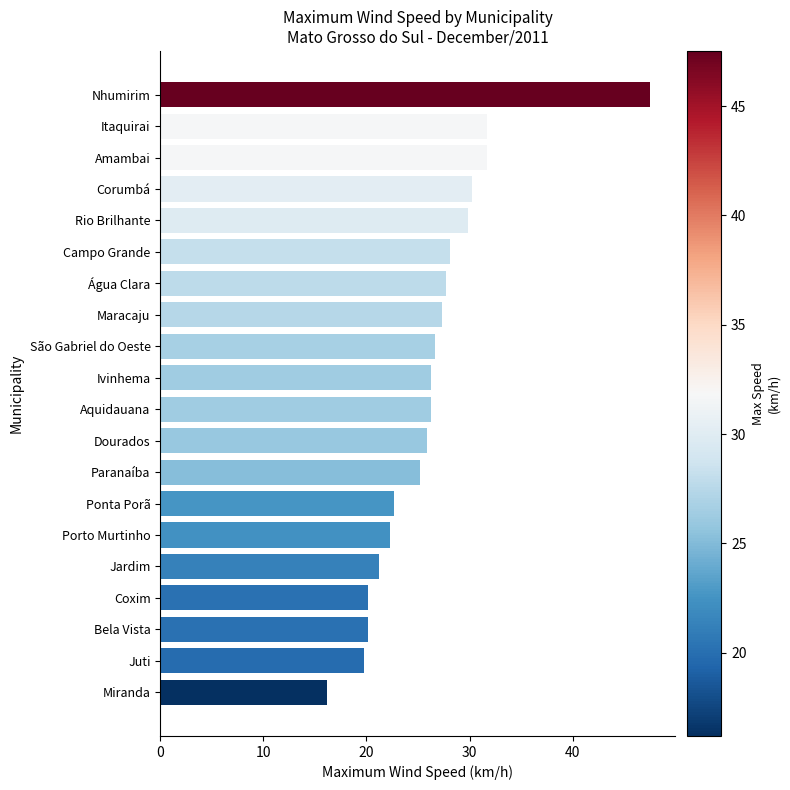

Which has a higher value, Nhumirim or Itaquirai?

Nhumirim